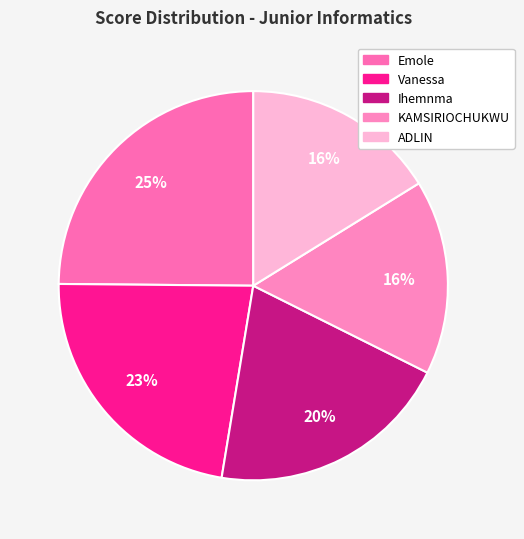

Is Vanessa the majority of the pie?

No